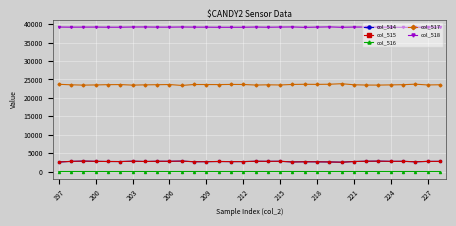

True or false: col_518 and col_517 cross at least once.

False